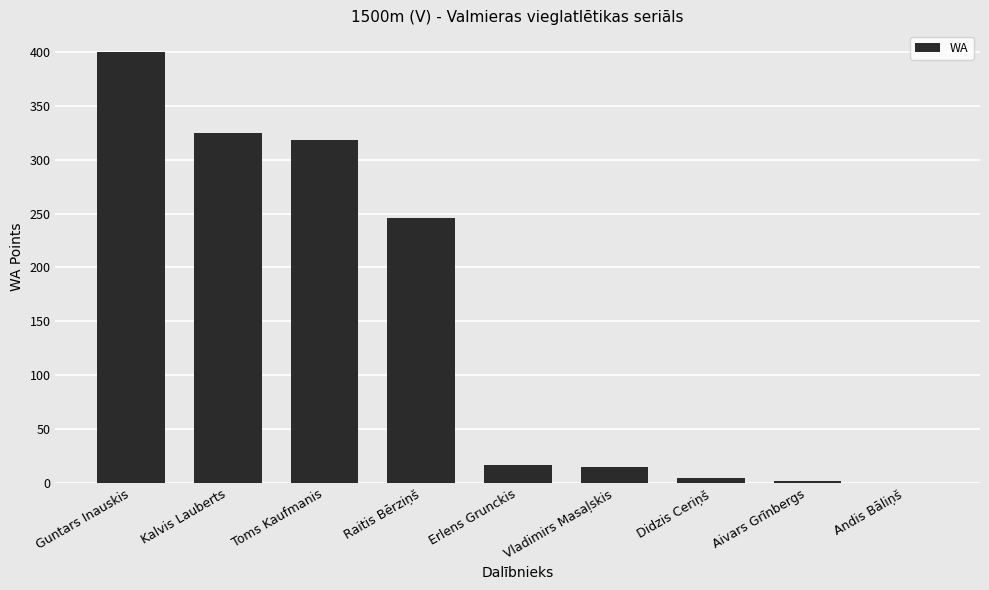

Which has a higher value, Erlens Grunckis or Didzis Ceriņš?

Erlens Grunckis